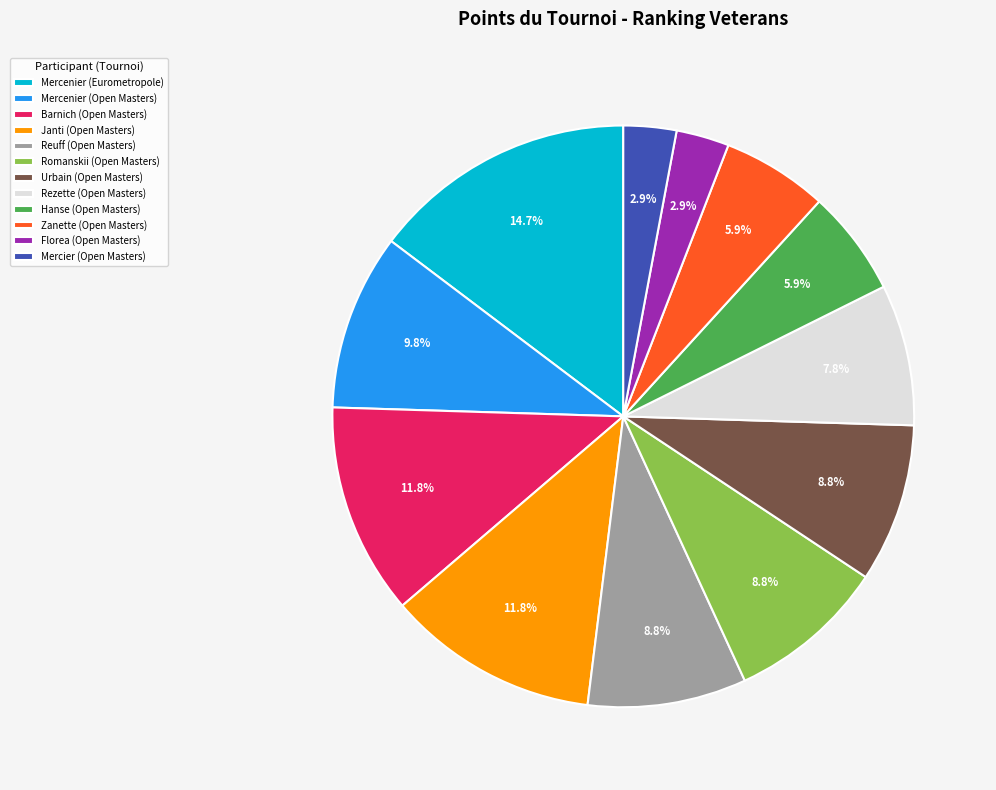

Is it true that Mercenier (Open Masters) is 1% of the pie?

False